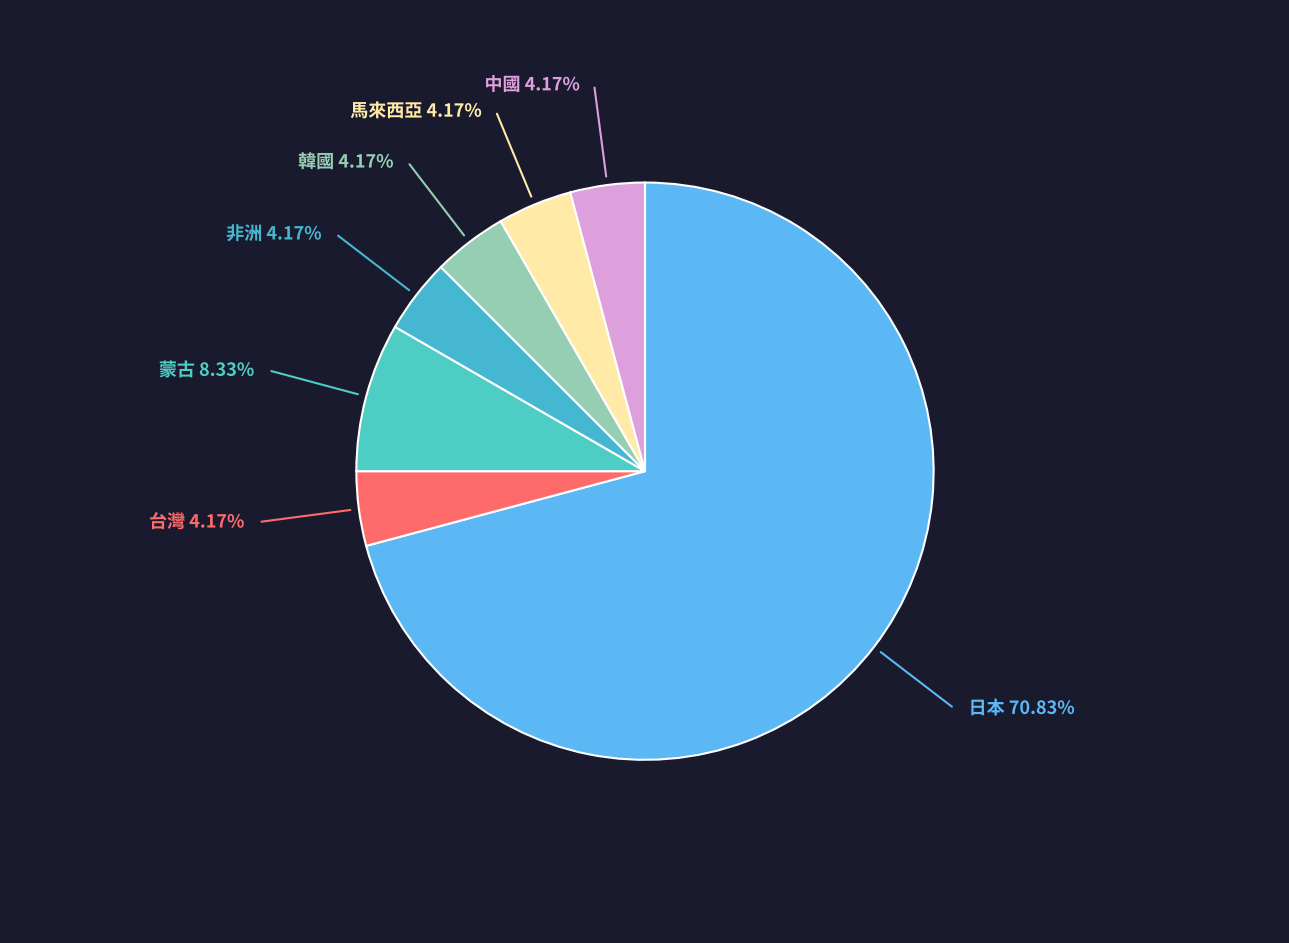

Do 馬來西亞 and 台灣 together represent more than half of the pie?

No